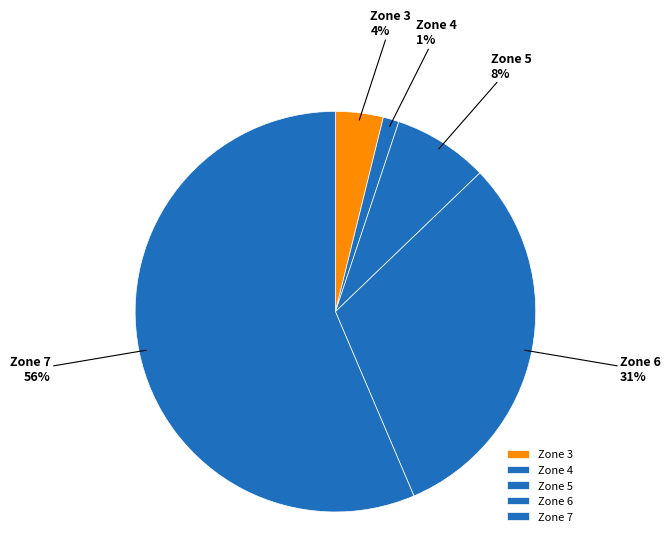

Count the number of slices in the pie.

5